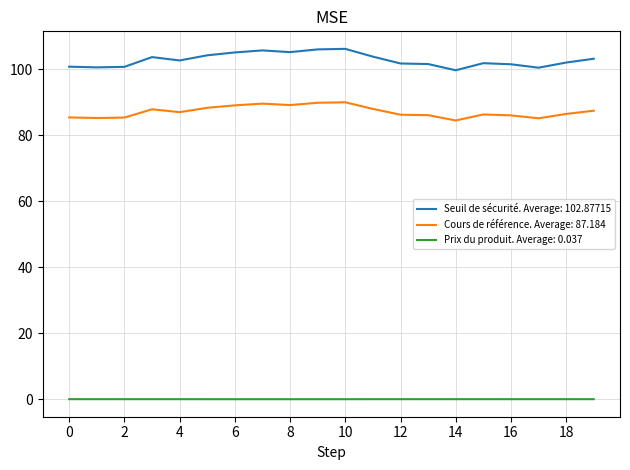

What are all the series names shown in the legend?

Seuil de sécurité. Average: 102.87715, Cours de référence. Average: 87.184, Prix du produit. Average: 0.037